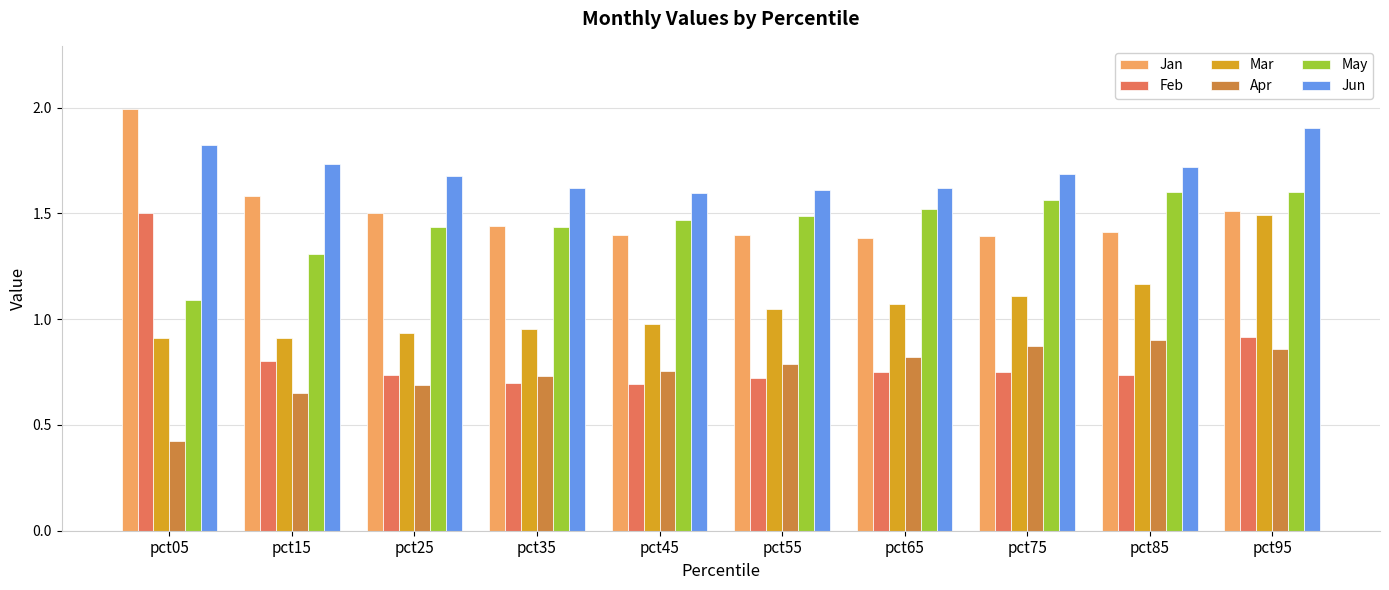

The value of Feb at pct65 is 0.8. True or false?

True